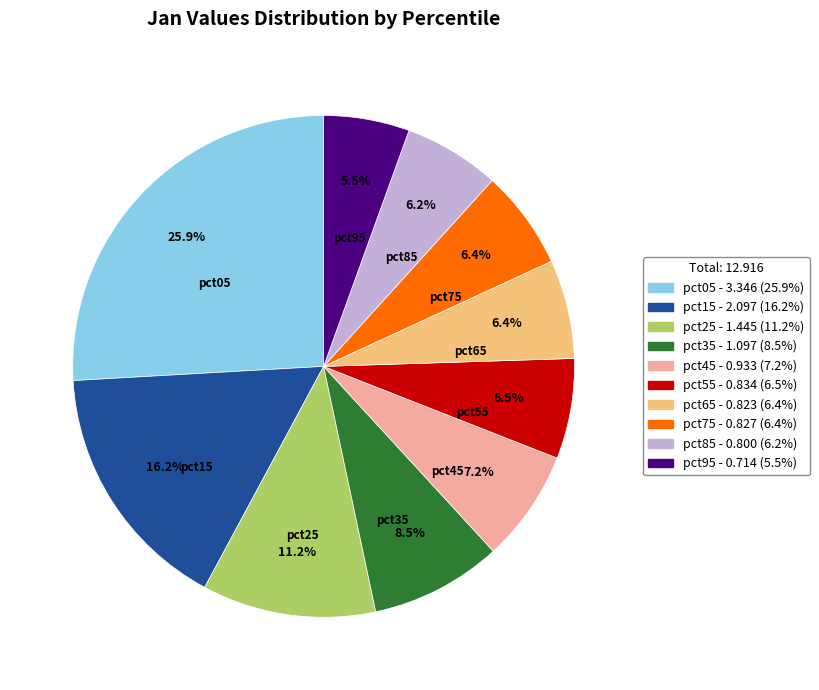

What percentage do pct75 and pct35 together represent?

14.9%